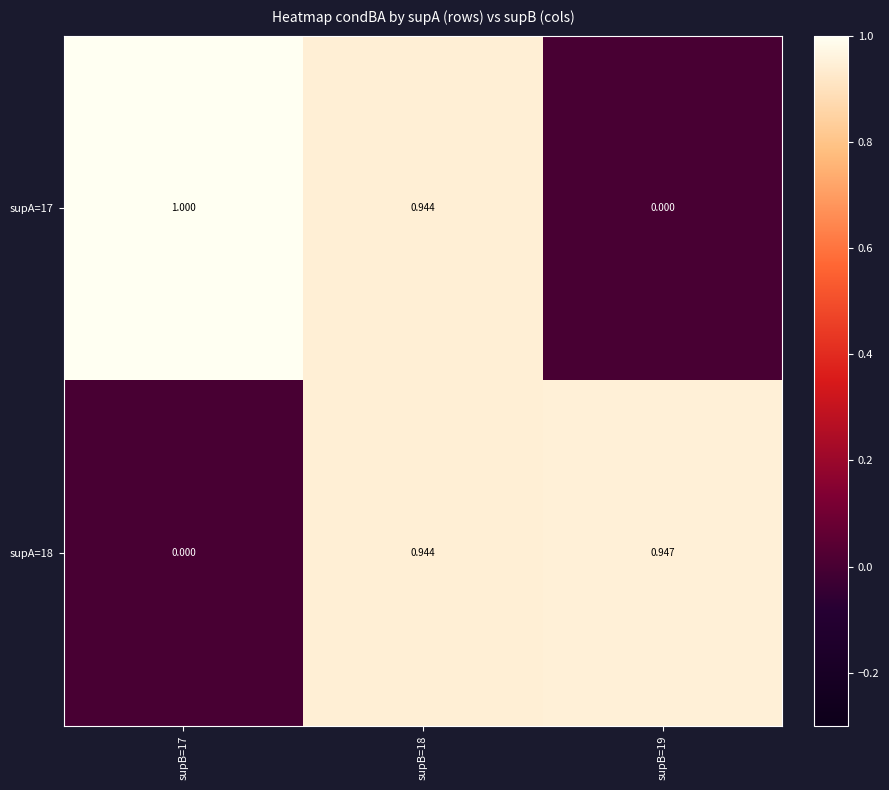

At which category is the sum across all series the highest?

supB=18